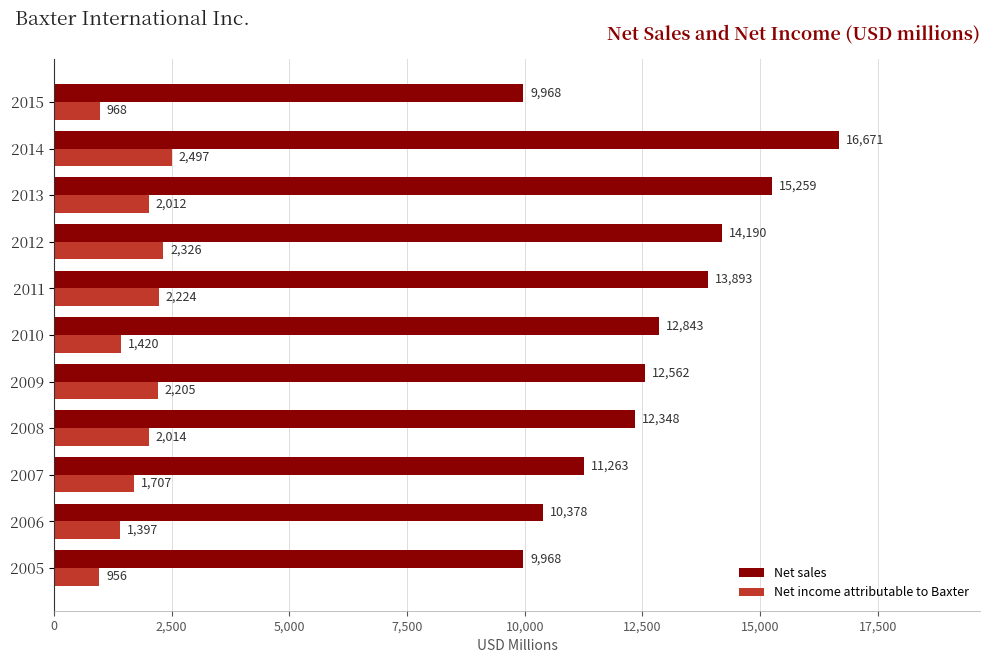

How many data points does each series have?

11